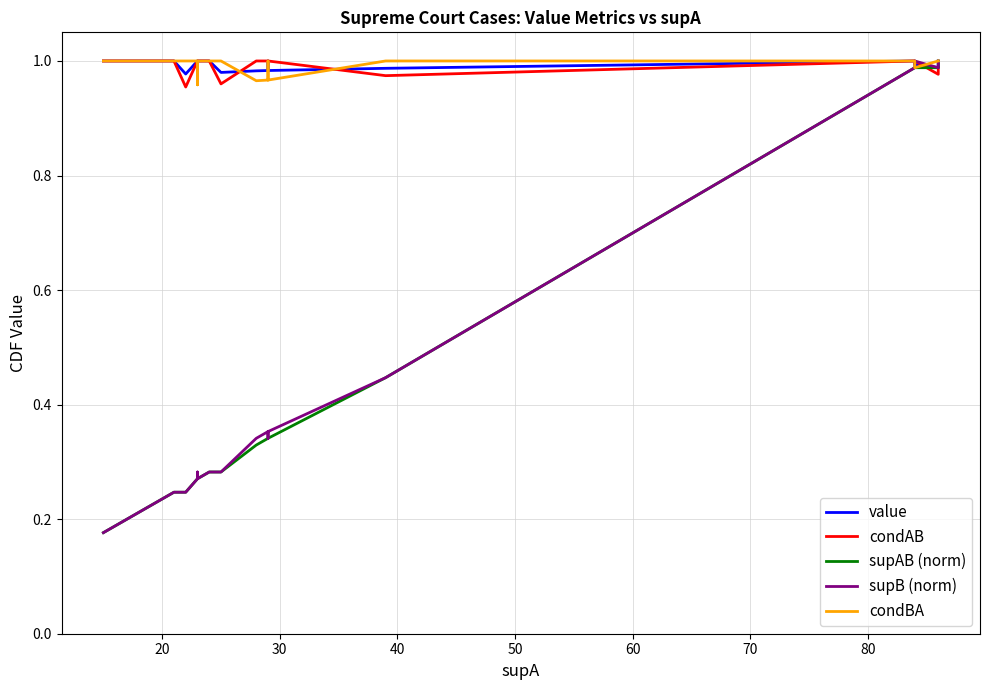

True or false: supAB (norm) has more than 0 interior local peaks.

False